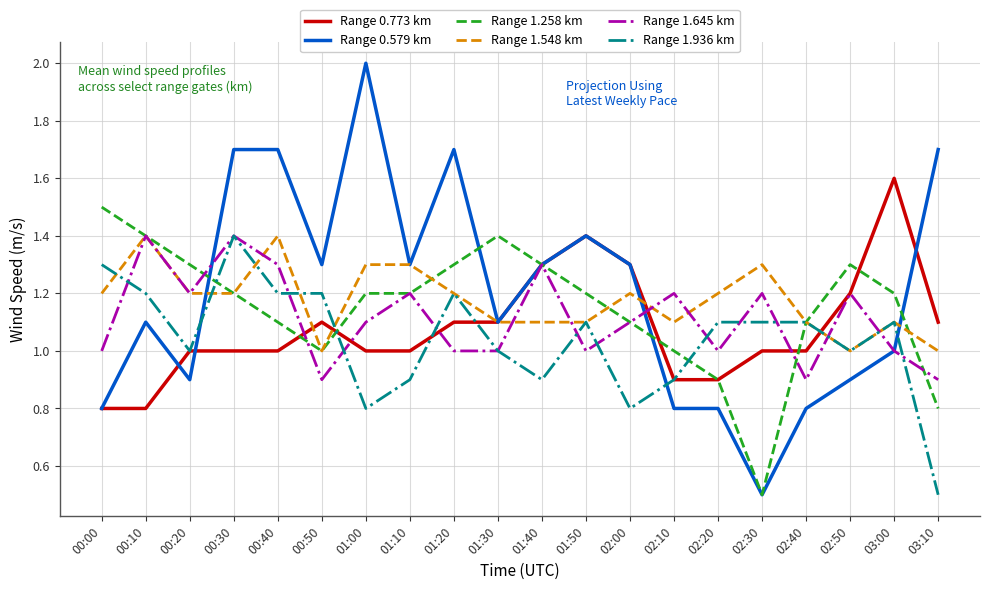

True or false: Range 1.548 km and Range 1.258 km intersect in this chart.

True